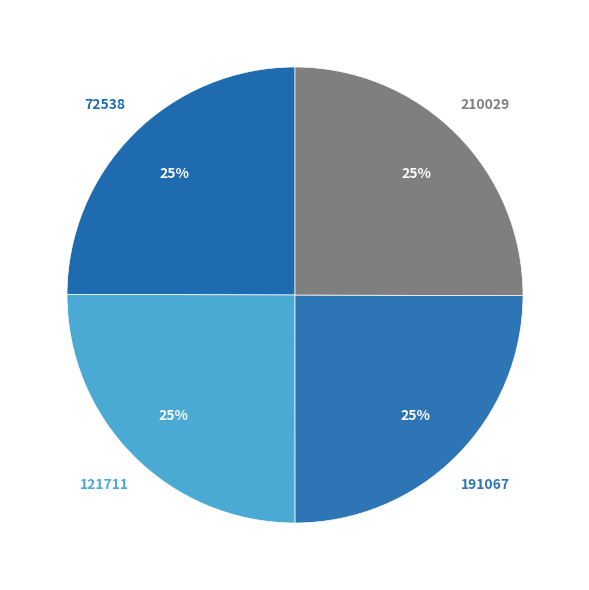

Is there any slice that represents more than half of the pie?

No